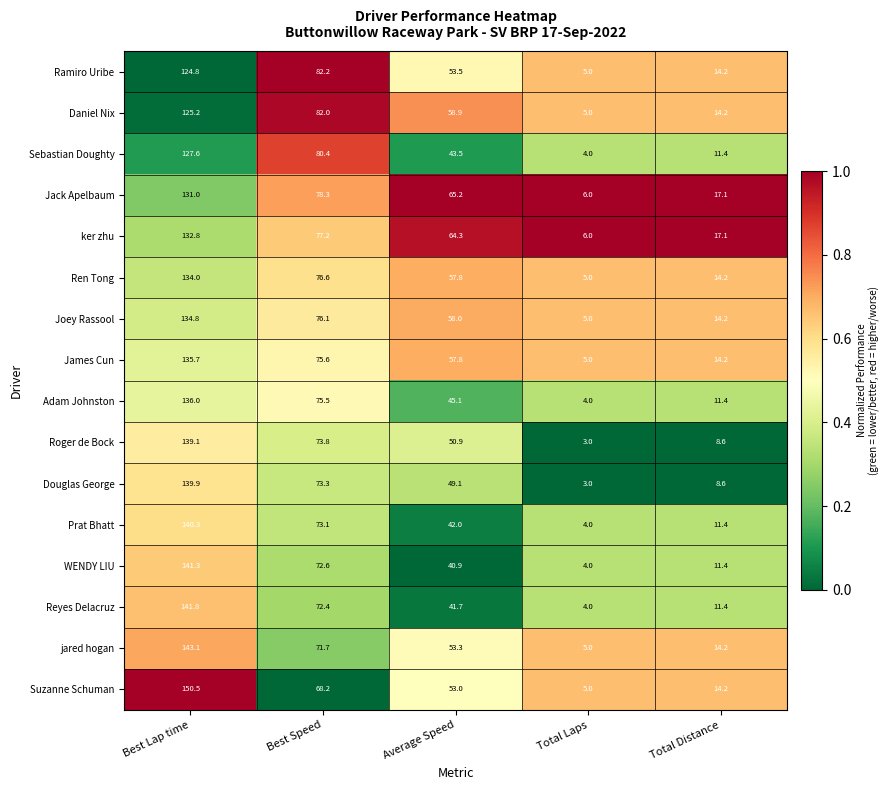

At which category is the sum across all series the highest?

Best Lap time